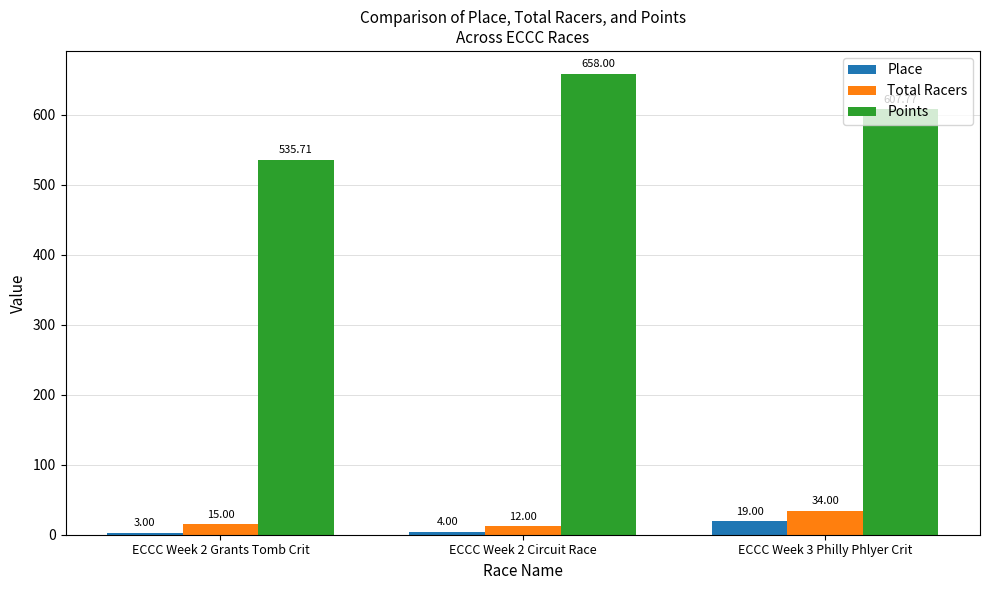

True or false: Points has a value of 187.5 at ECCC Week 2 Grants Tomb Crit.

False